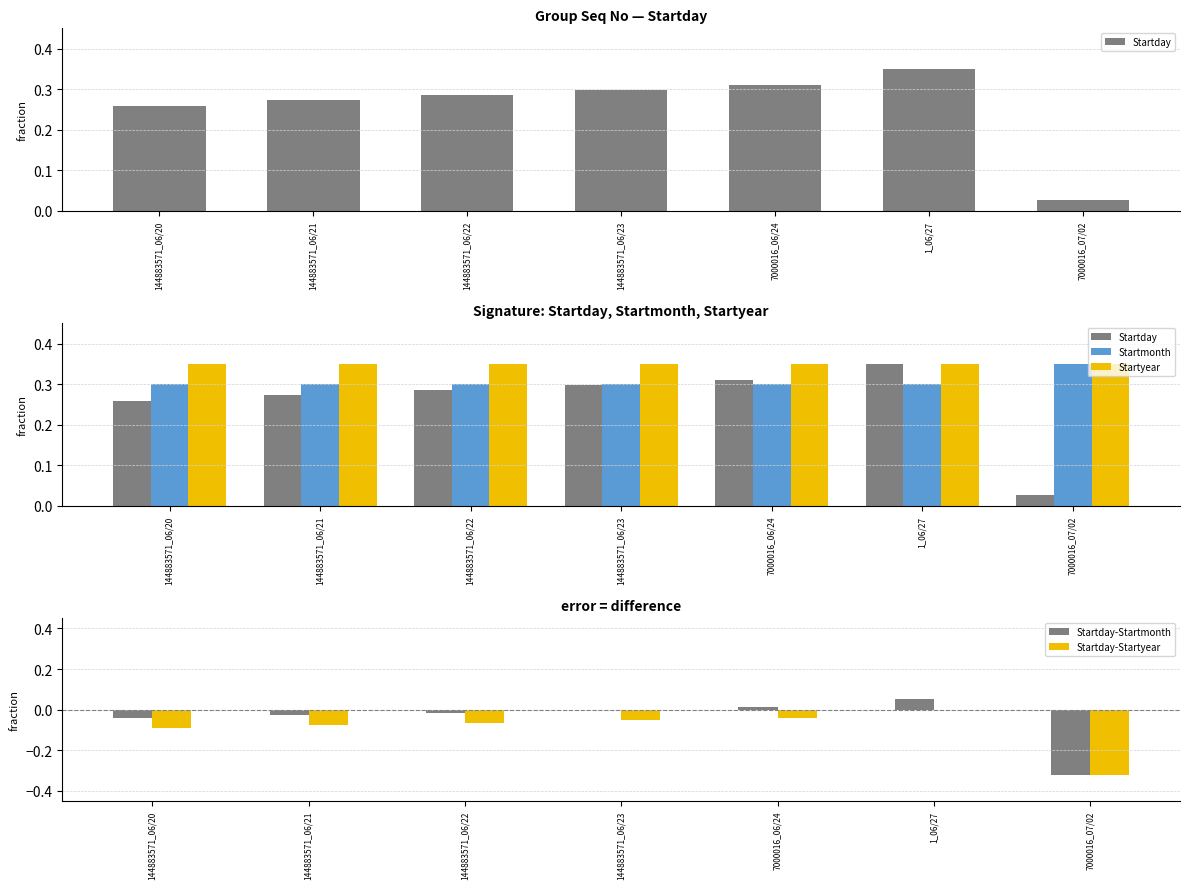

At which label does Startday-Startmonth reach its peak?

1_06/27